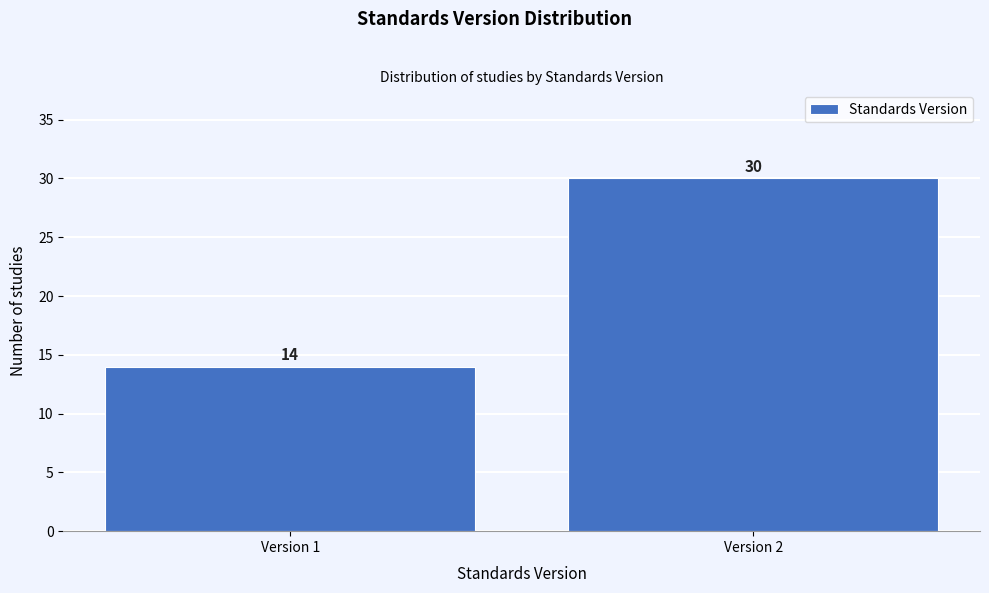

Reading right to left, list all the values displayed in this chart.

30	14